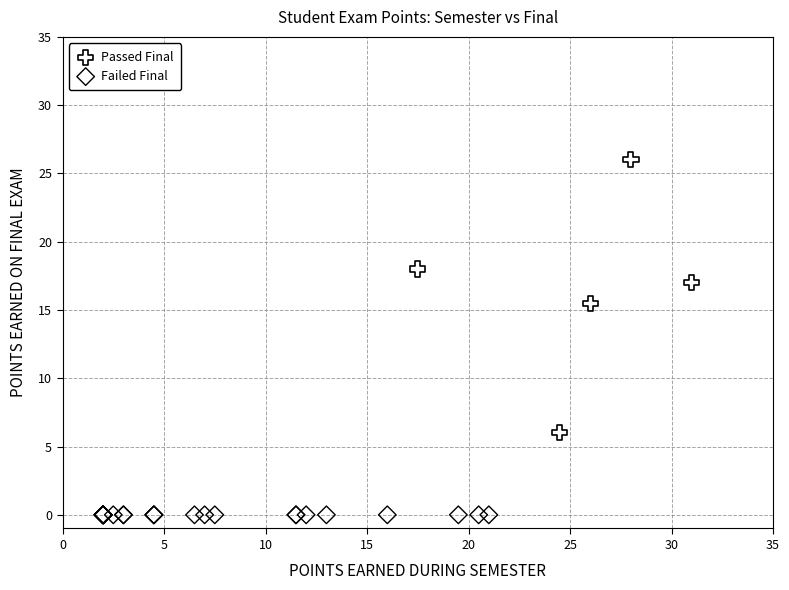

Which series reaches the maximum Y coordinate?

Passed Final